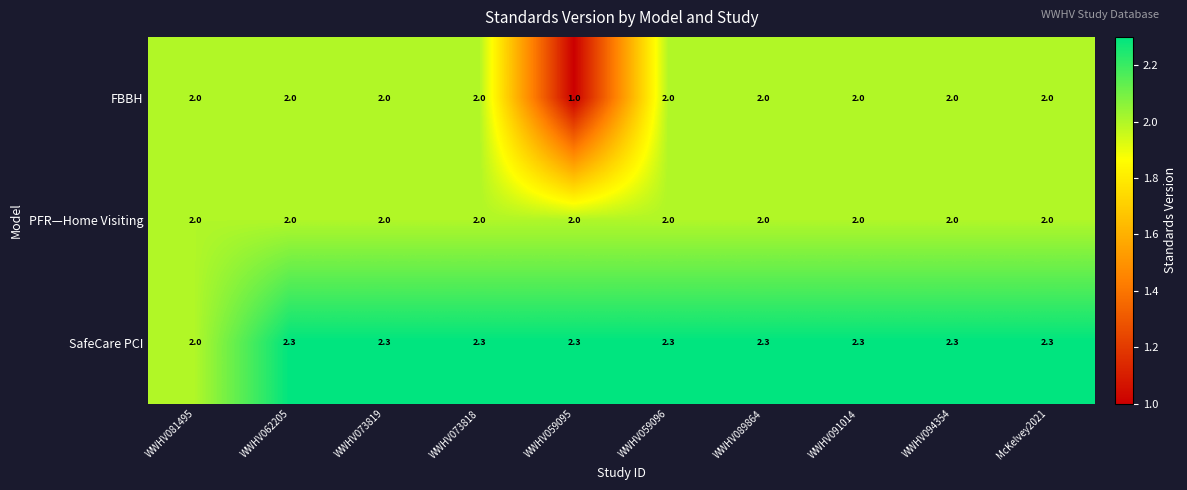

Count the number of data series in this chart.

3